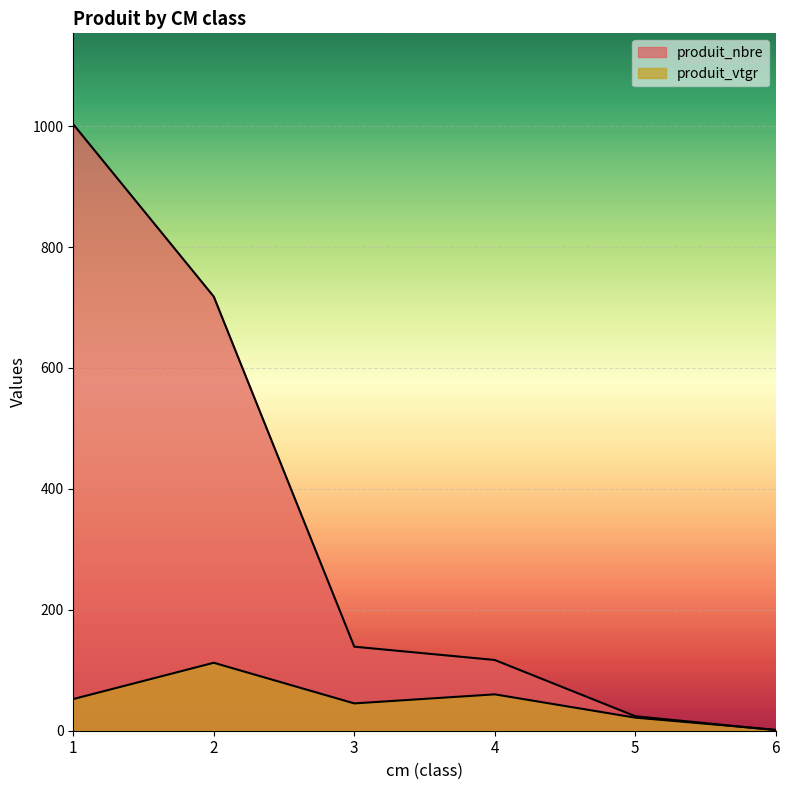

Does the chart display data point markers on the line(s)?

No